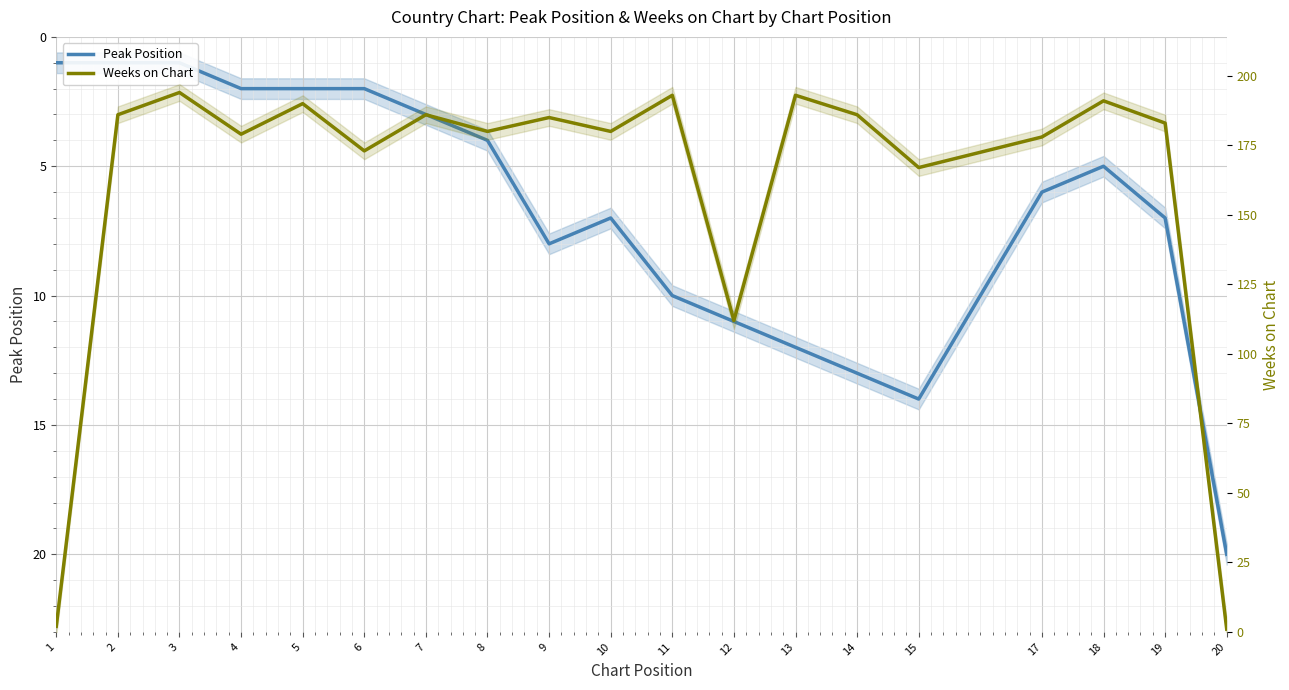

How many data points in Peak Position are above 6?

9